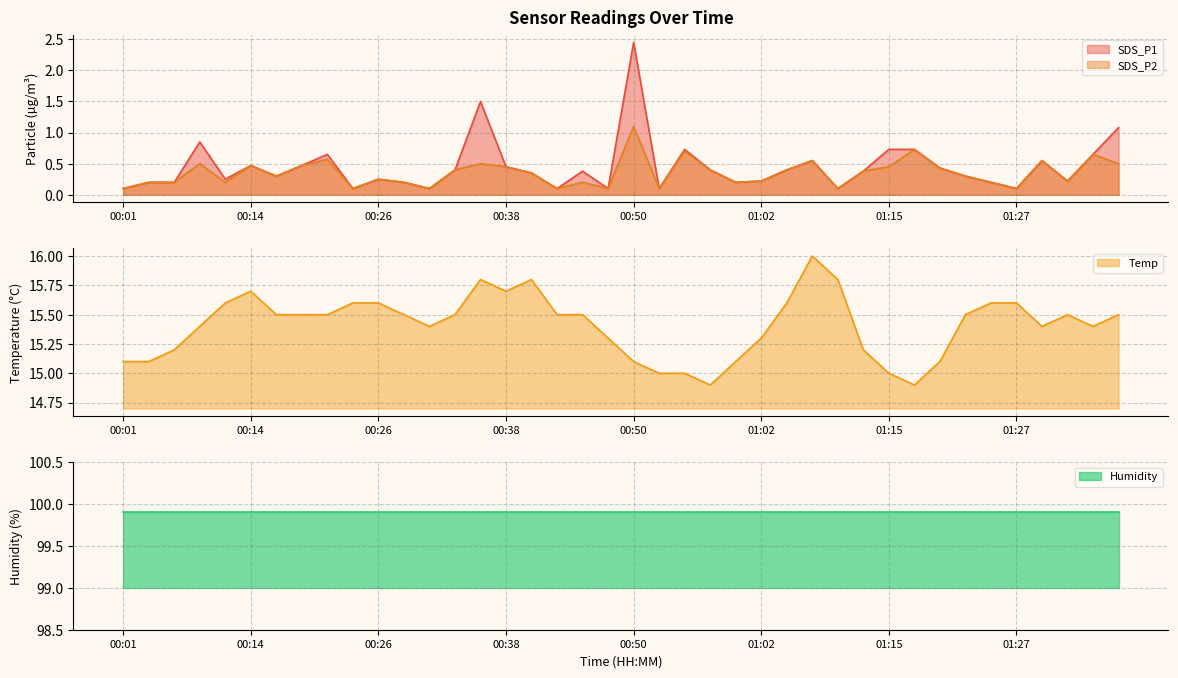

True or false: Temp and SDS_P2 intersect in this chart.

False